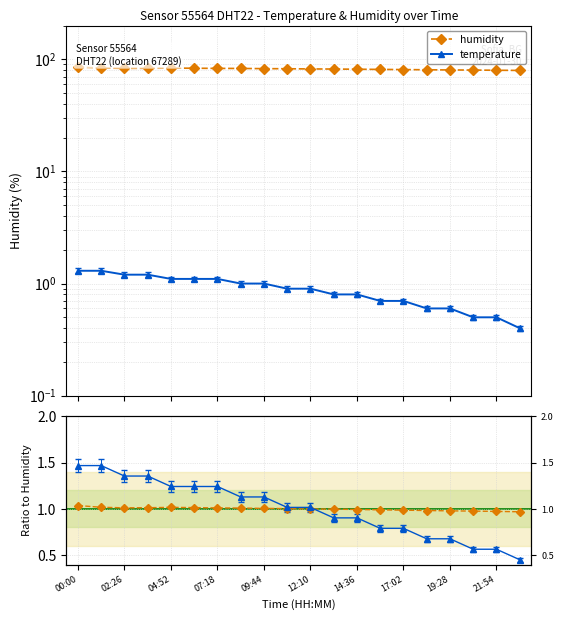

At 07:18, list the series in order from largest to smallest.

humidity, temperature ratio, temperature, humidity ratio